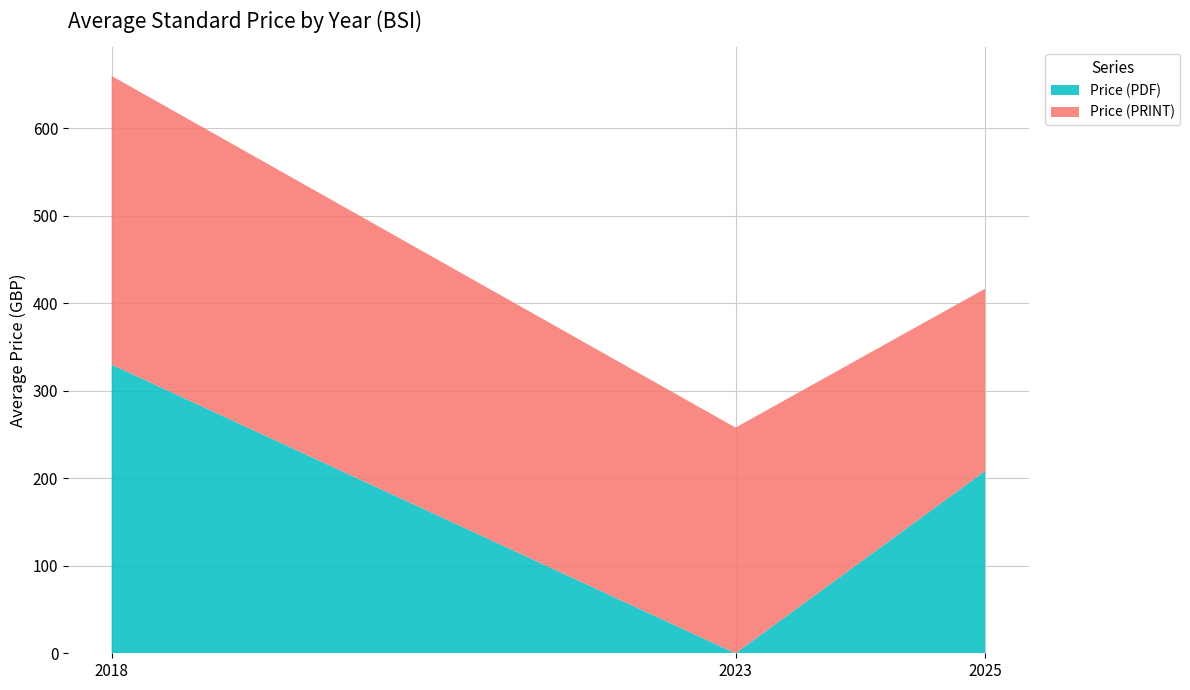

Reading left to right, list the values for the Price (PDF) series.

330.0	0.0	208.4